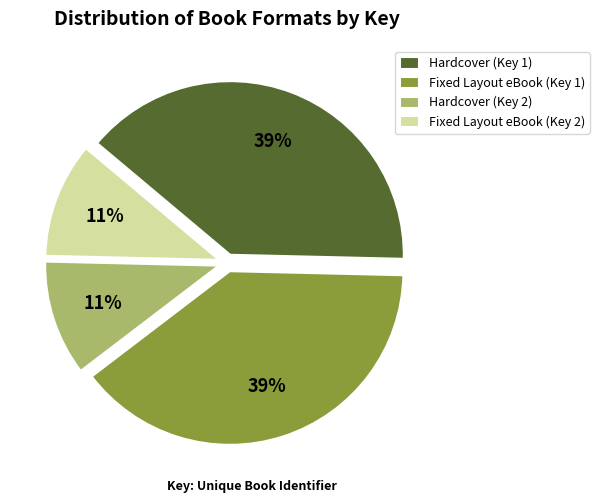

The Fixed Layout eBook (Key 1) slice represents 39% of the pie. True or false?

True